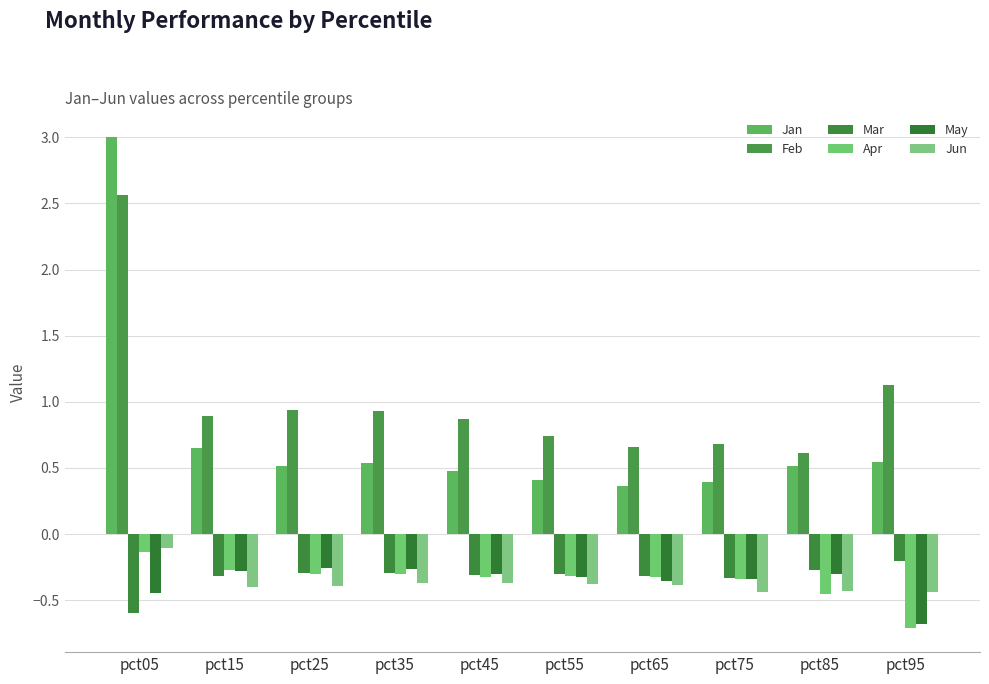

Count the number of data series in this chart.

6